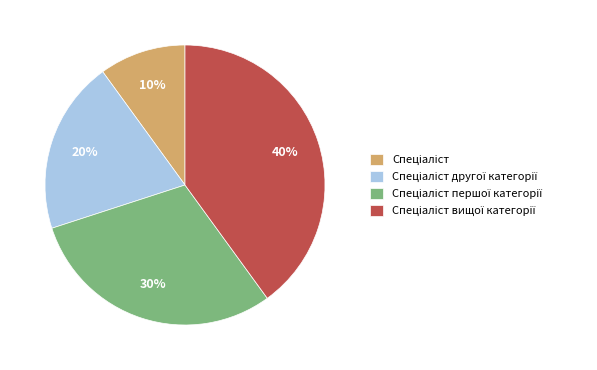

Is there a majority slice in this chart?

No